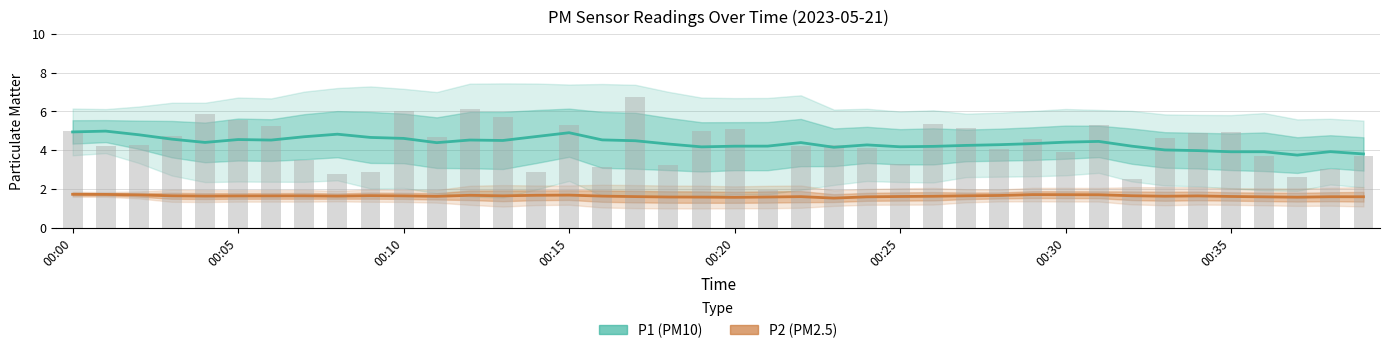

Reading left to right, list all the values displayed in this chart.

P1 (PM10): 4.9	5.0	4.8	4.6	4.4	4.5	4.5	4.7	4.8	4.7	4.6	4.4	4.5	4.5	4.7	4.9	4.5	4.5	4.3	4.2	4.2	4.2	4.4	4.1	4.3	4.2	4.2	4.2	4.3	4.3	4.4	4.4	4.2	4.0	4.0	3.9	3.9	3.7	3.9	3.8
P2 (PM2.5): 1.7	1.7	1.7	1.6	1.6	1.6	1.6	1.6	1.6	1.6	1.6	1.6	1.7	1.6	1.7	1.7	1.6	1.6	1.6	1.6	1.6	1.6	1.6	1.5	1.6	1.6	1.6	1.6	1.7	1.7	1.7	1.7	1.6	1.6	1.6	1.6	1.6	1.6	1.6	1.6